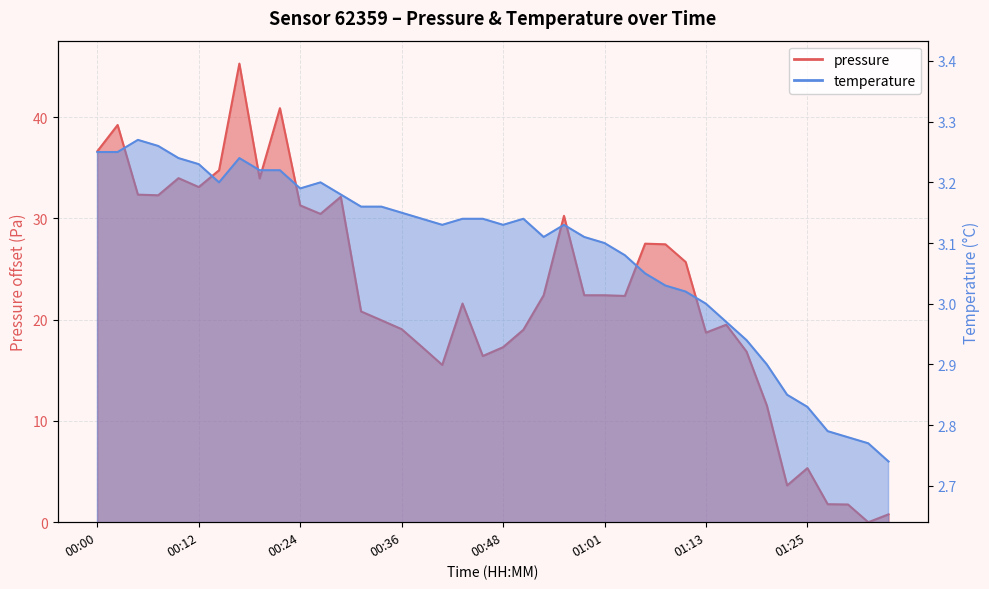

What is the value of the temperature point at the 16th from the left?

3.1